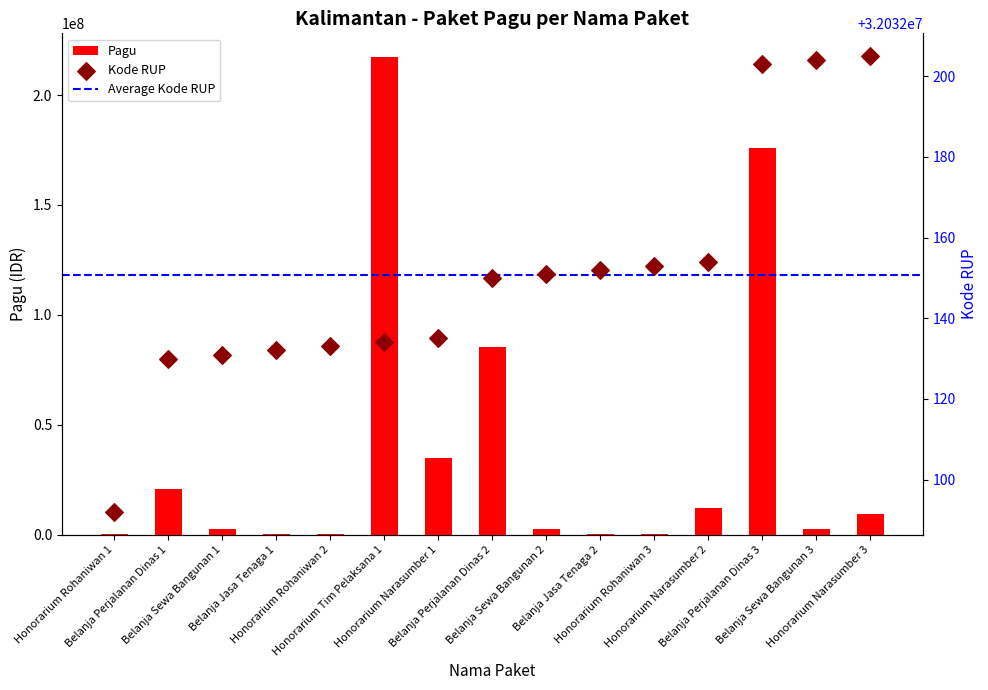

Which series contains the highest Y value?

Pagu